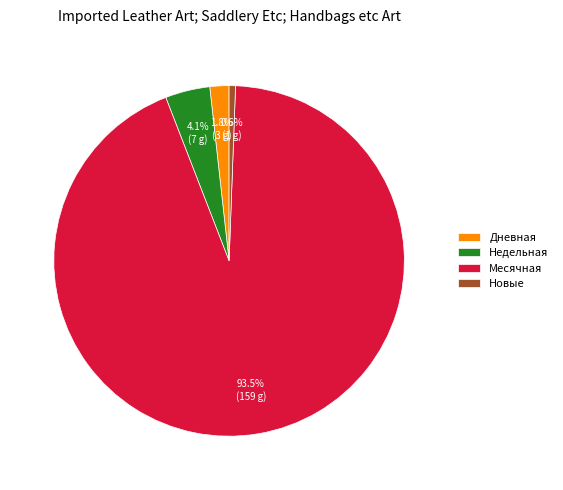

Which category accounts for the majority?

Месячная